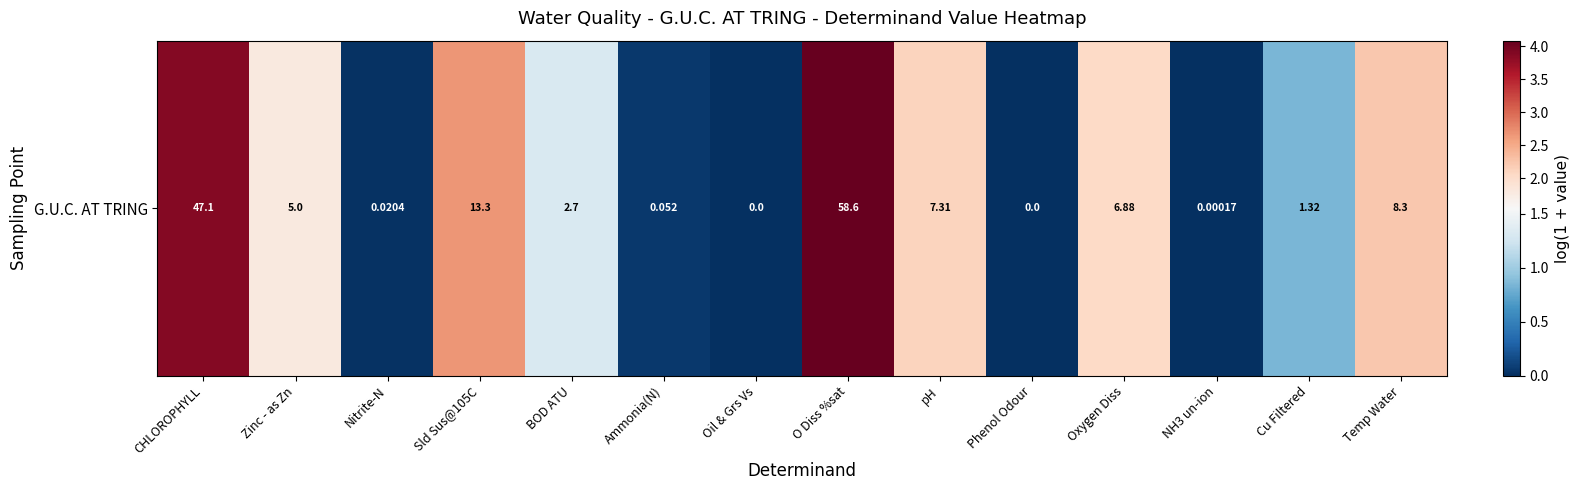

True or false: the data shows 3.9 at CHLOROPHYLL.

True